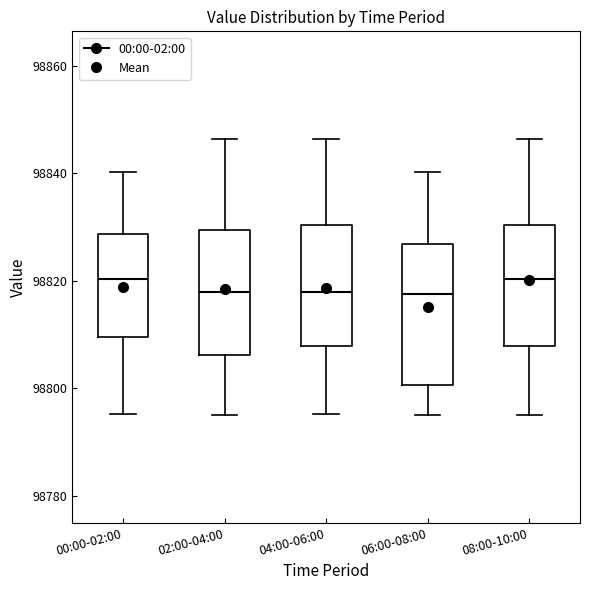

Reading left to right, read every box against the y-axis: the position of its median line, the range the box covers, and the ends of its whiskers. The values are not printed on the chart, so give them approximately, as read against the axis.

00:00-02:00: median 98820, box 98810 to 98828, whiskers 98796 to 98840
02:00-04:00: median 98818, box 98806 to 98830, whiskers 98796 to 98846
04:00-06:00: median 98818, box 98808 to 98830, whiskers 98796 to 98846
06:00-08:00: median 98818, box 98800 to 98826, whiskers 98796 to 98840
08:00-10:00: median 98820, box 98808 to 98830, whiskers 98796 to 98846